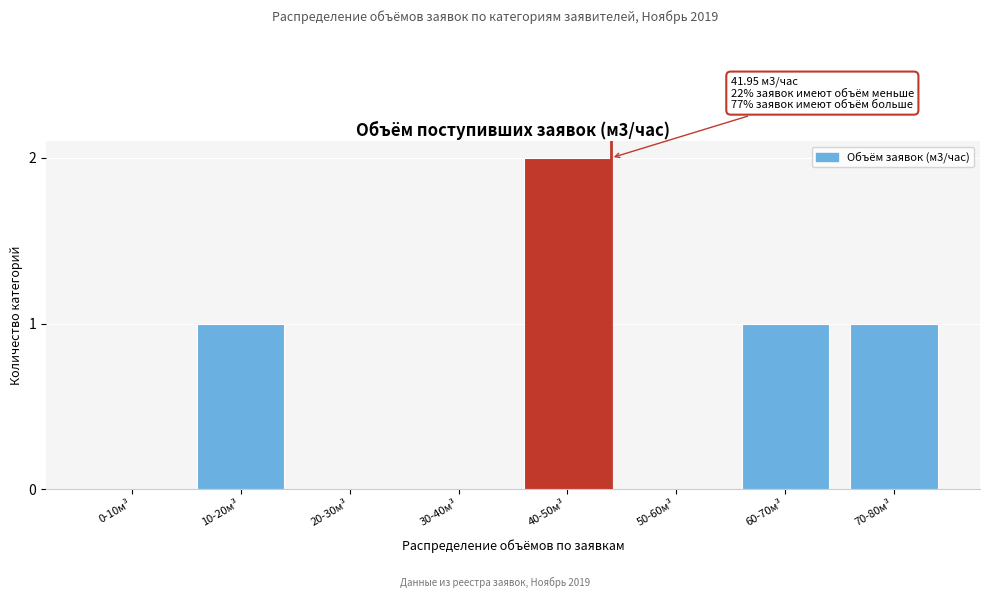

Reading left to right, list all the values displayed in this chart.

0-10м³=0	10-20м³=1	20-30м³=0	30-40м³=0	40-50м³=2	50-60м³=0	60-70м³=1	70-80м³=1